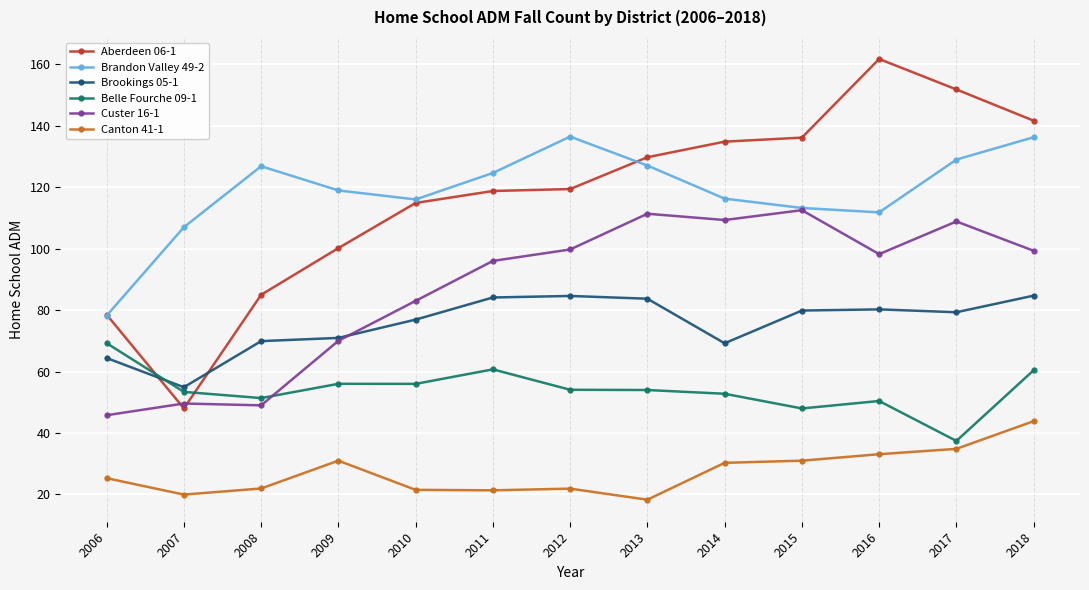

True or false: Brandon Valley 49-2 and Brookings 05-1 cross at least once.

False